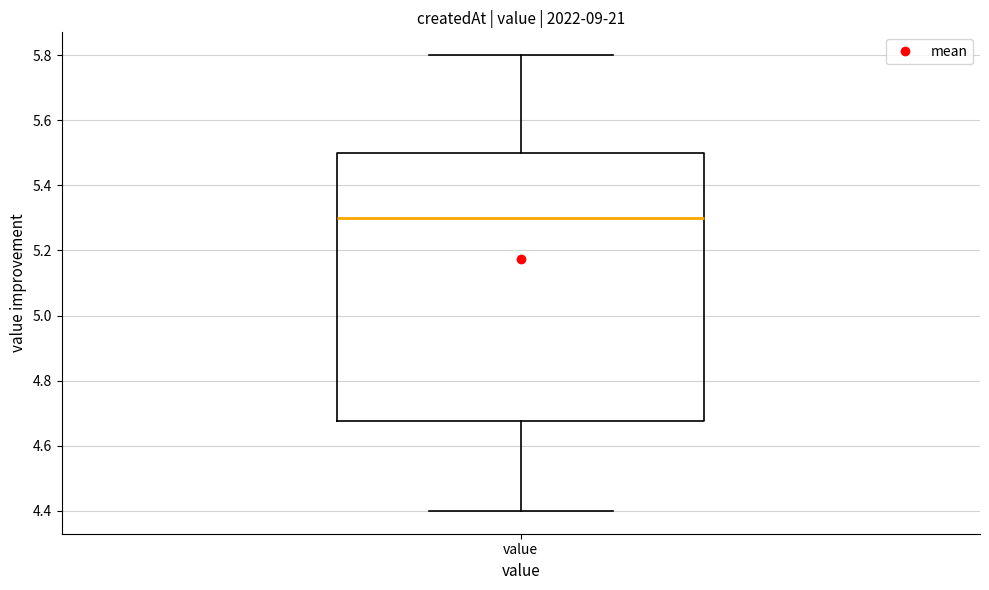

Read this box plot against the y-axis: the position of the median line, the range covered by the box, and the ends of both whiskers. The values are not printed on the chart, so give them approximately, as read against the axis.

median 5.30, box 4.68 to 5.50, whiskers 4.40 to 5.80